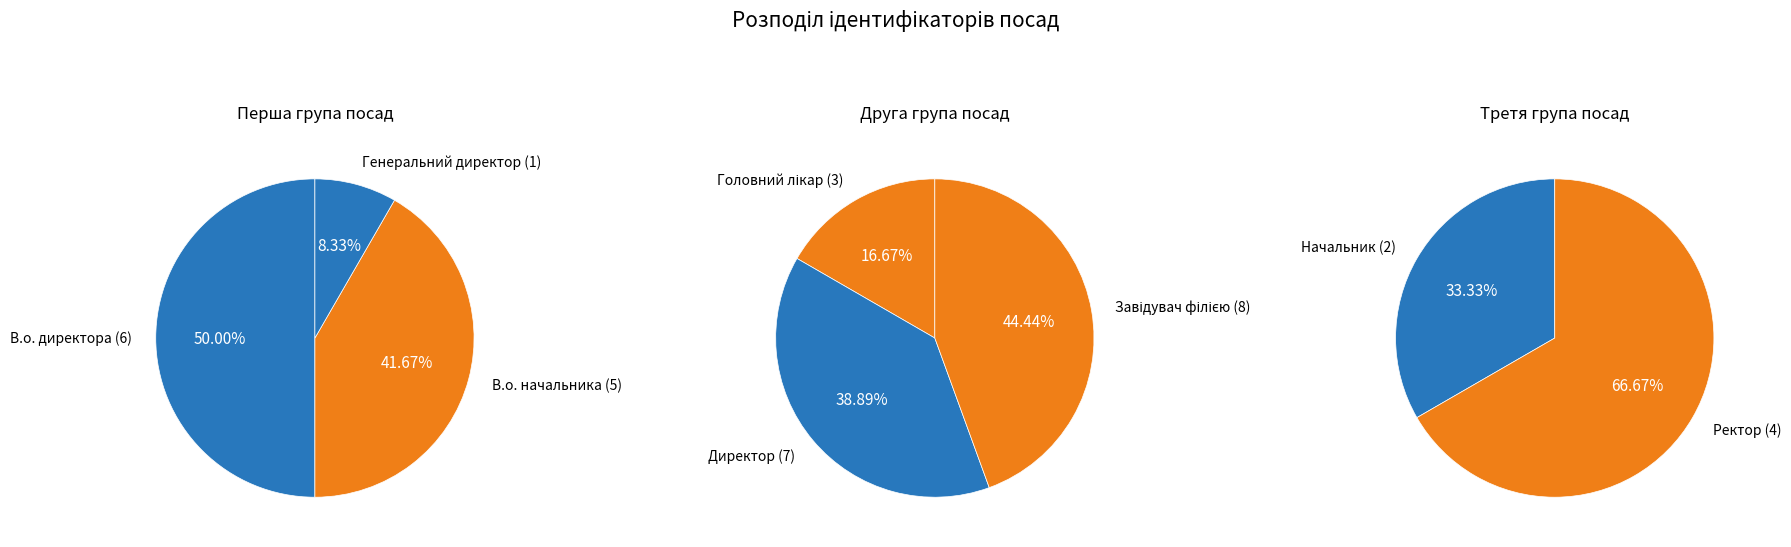

To the nearest percent, what percentage of the pie is Ректор?

11%